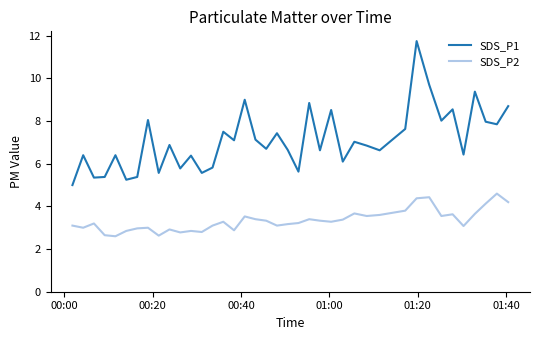

Rank the series by their maximum value, from lowest to highest.

SDS_P2, SDS_P1